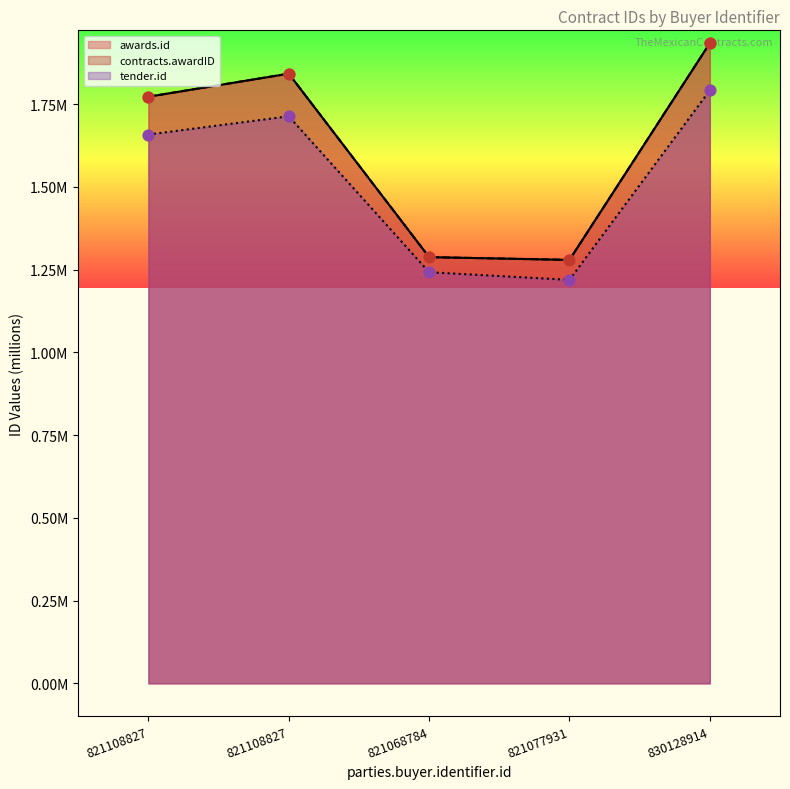

Which series has the largest Y range (max minus min)?

awards.id